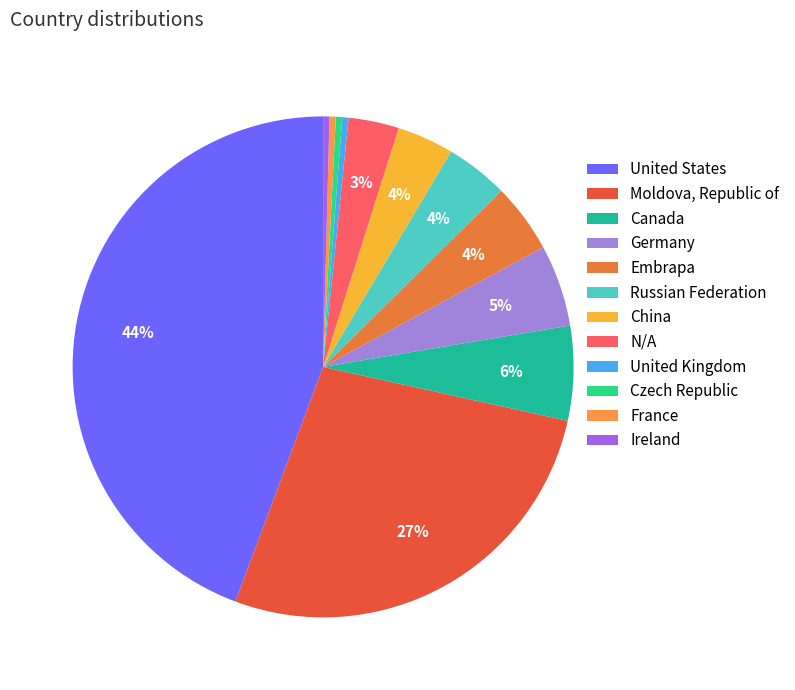

Count the number of slices in the pie.

12